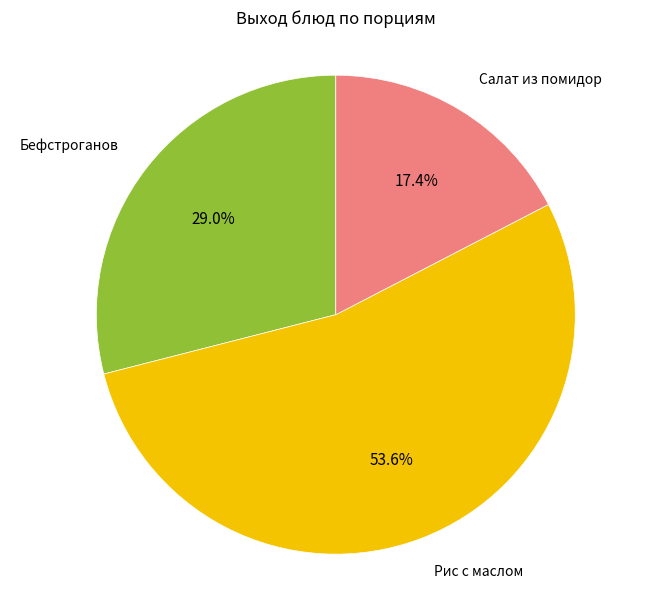

Is there any slice that represents more than half of the pie?

Yes